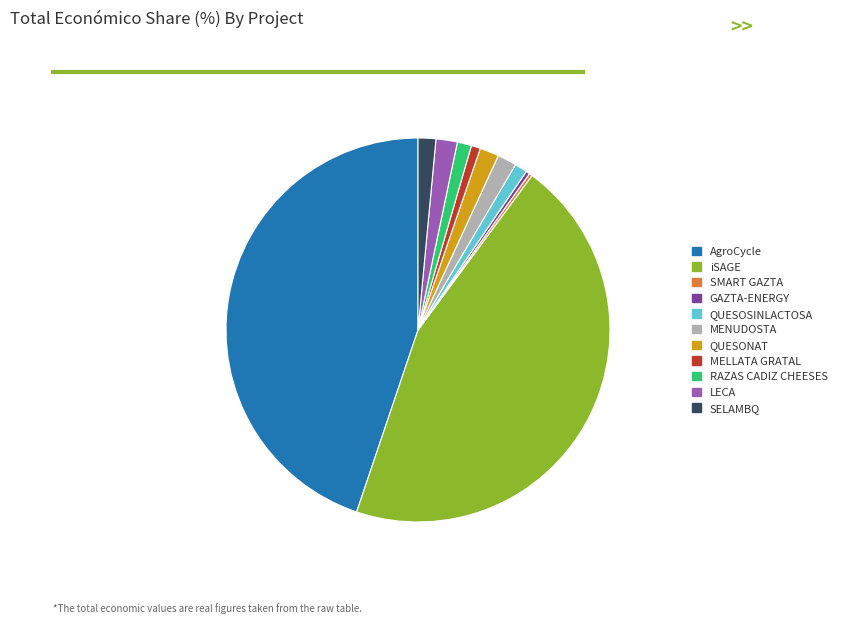

Does any single category account for the majority?

No